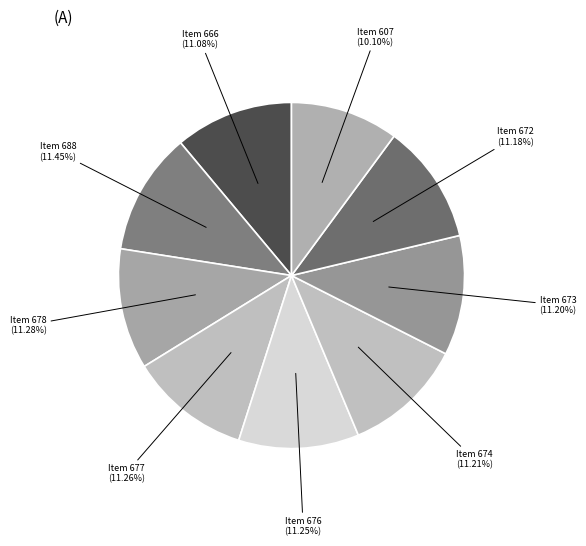

Is it true that Item 674 is 5% of the pie?

False